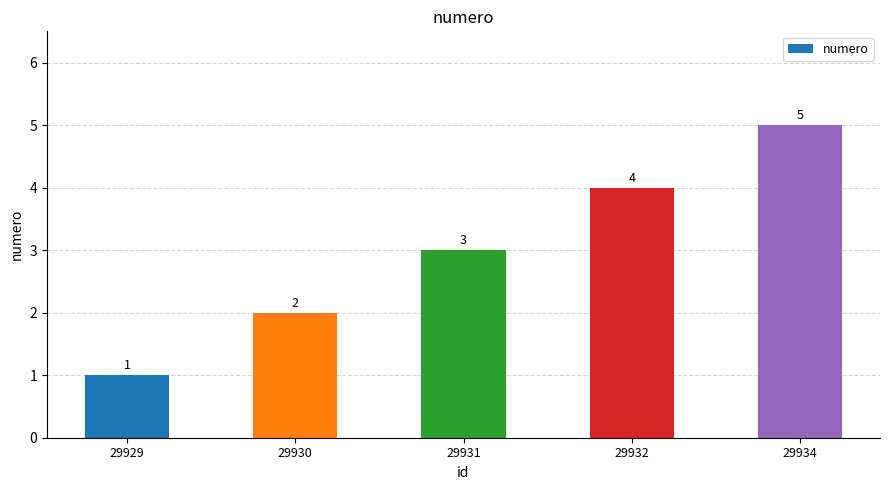

How many distinct data groups are displayed?

1